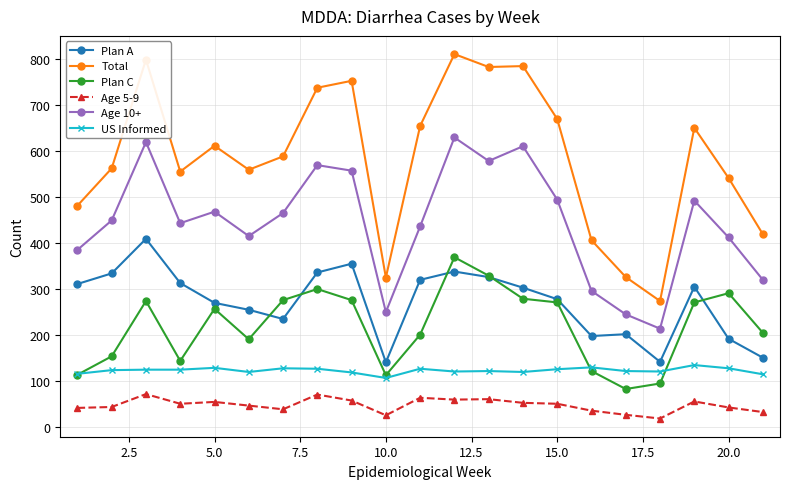

What is the minimum value shown in the chart?

19